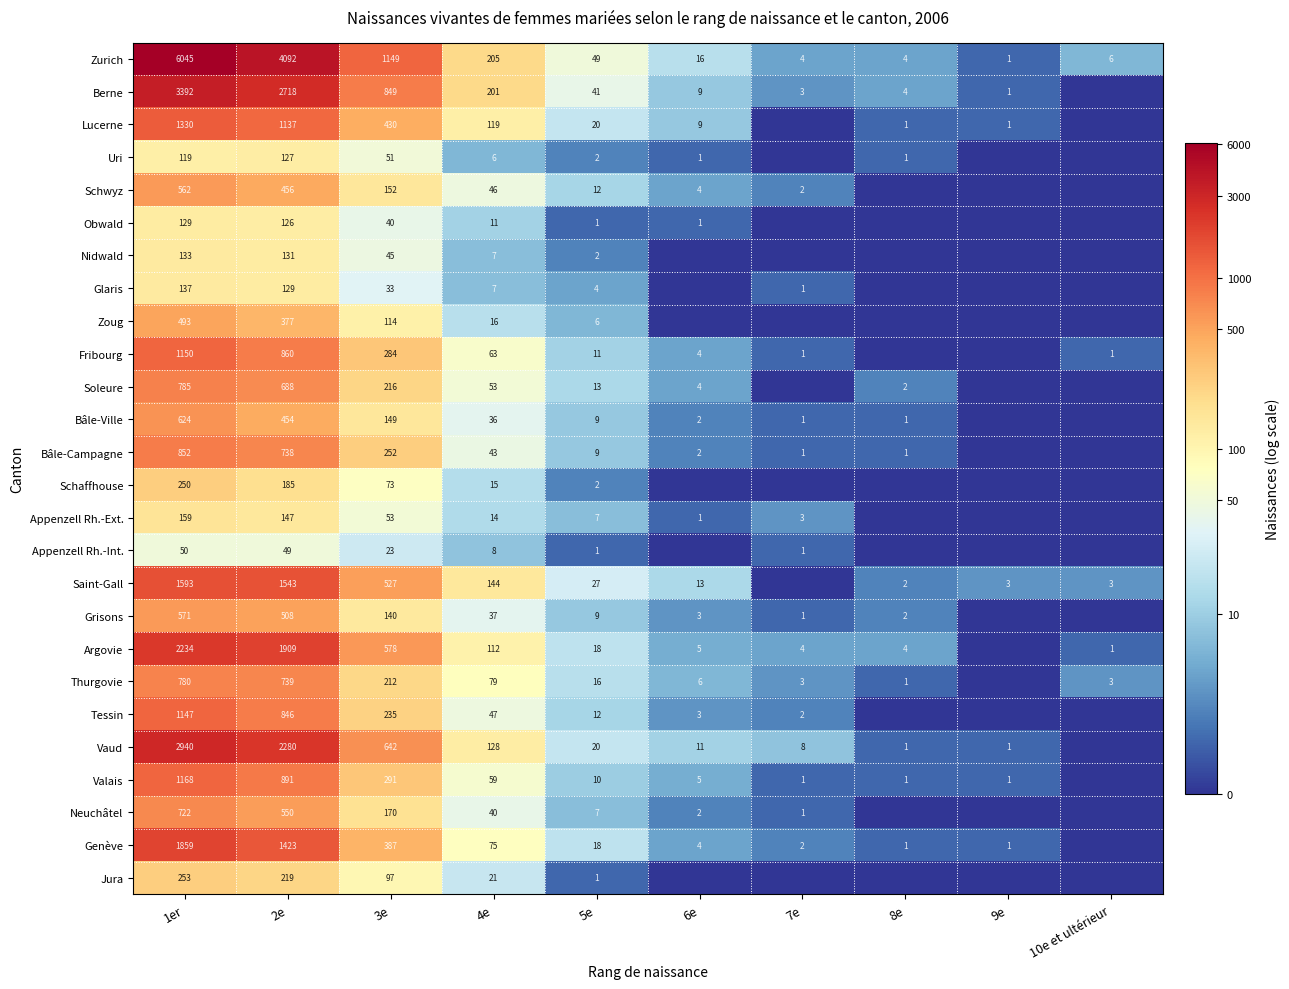

Read the Zurich value at 3e.

1149